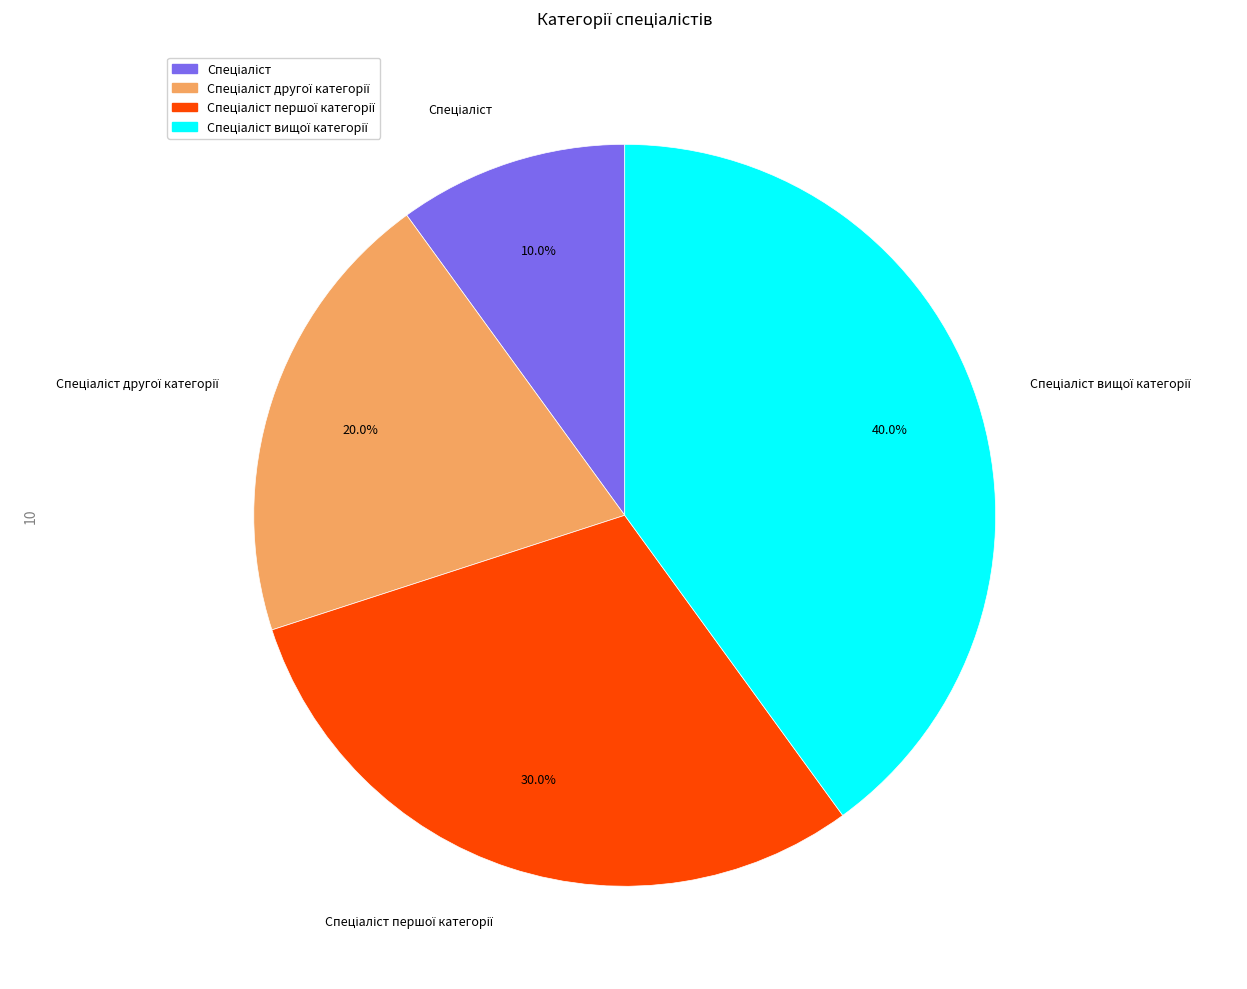

How many segments does this pie chart have?

4